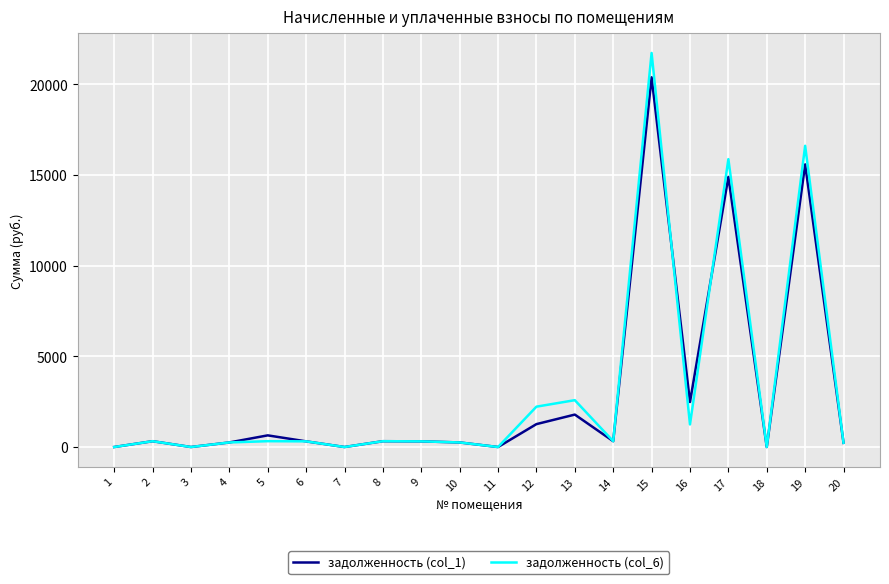

Rank the series at 17 from highest to lowest value.

задолженность (col_6), задолженность (col_1)